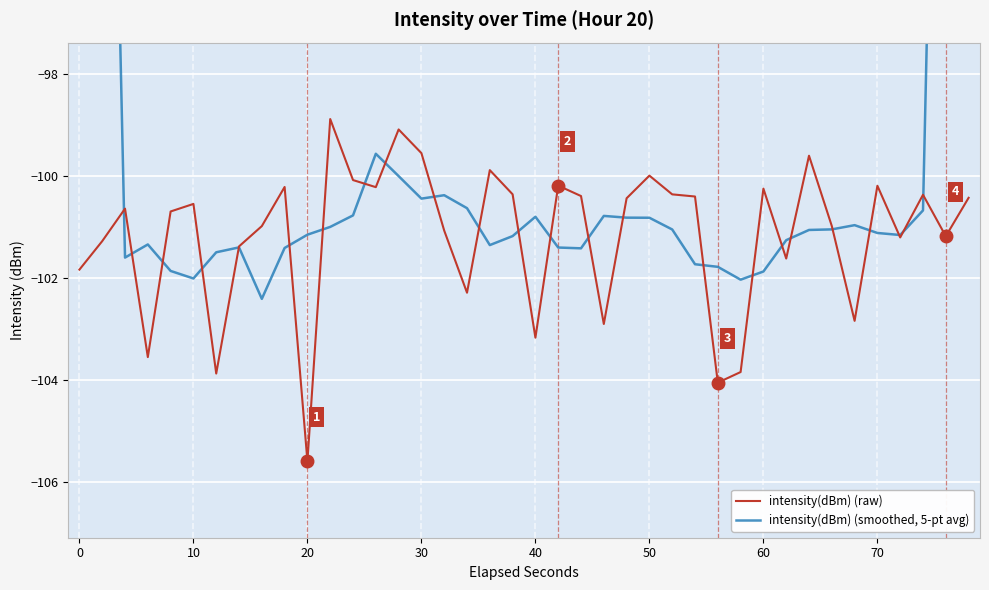

Is it true that intensity(dBm) (raw) equals -21.2 at 50?

False